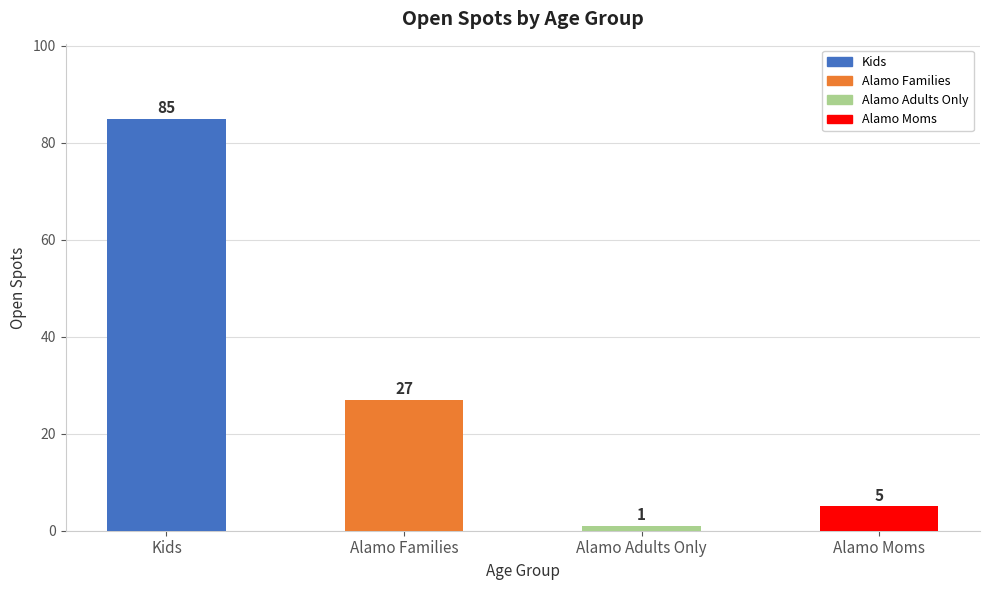

How many data points does each series have?

4